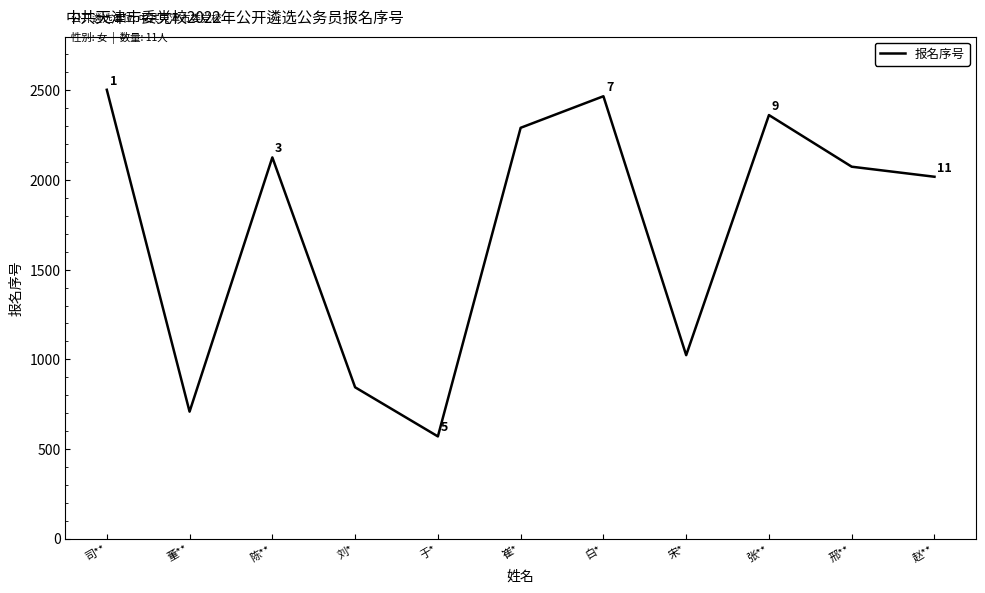

What position from the left is 张**?

9